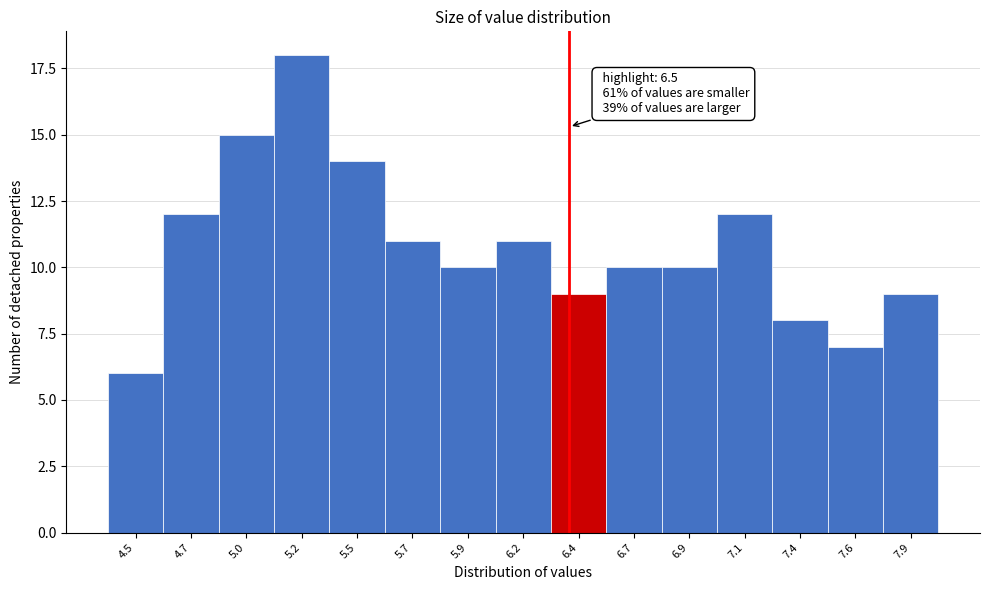

Reading right to left, transcribe all the data shown in this chart.

9	7	8	12	10	10	9	11	10	11	14	18	15	12	6